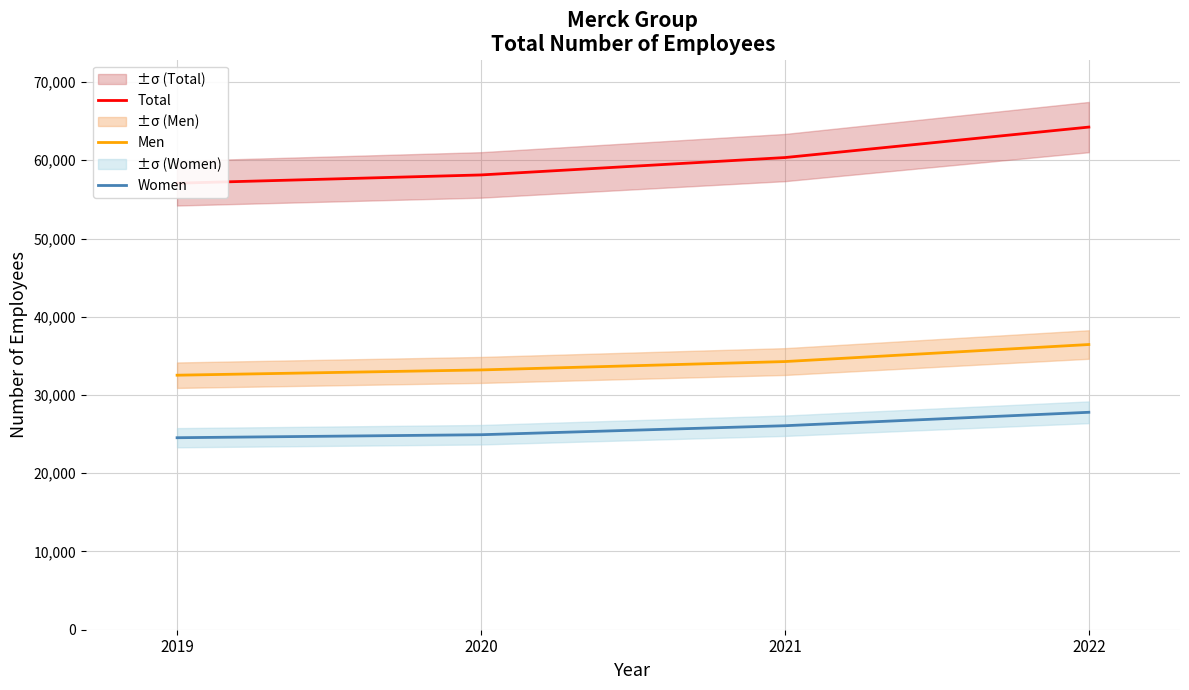

True or false: Men and Women cross at least once.

False